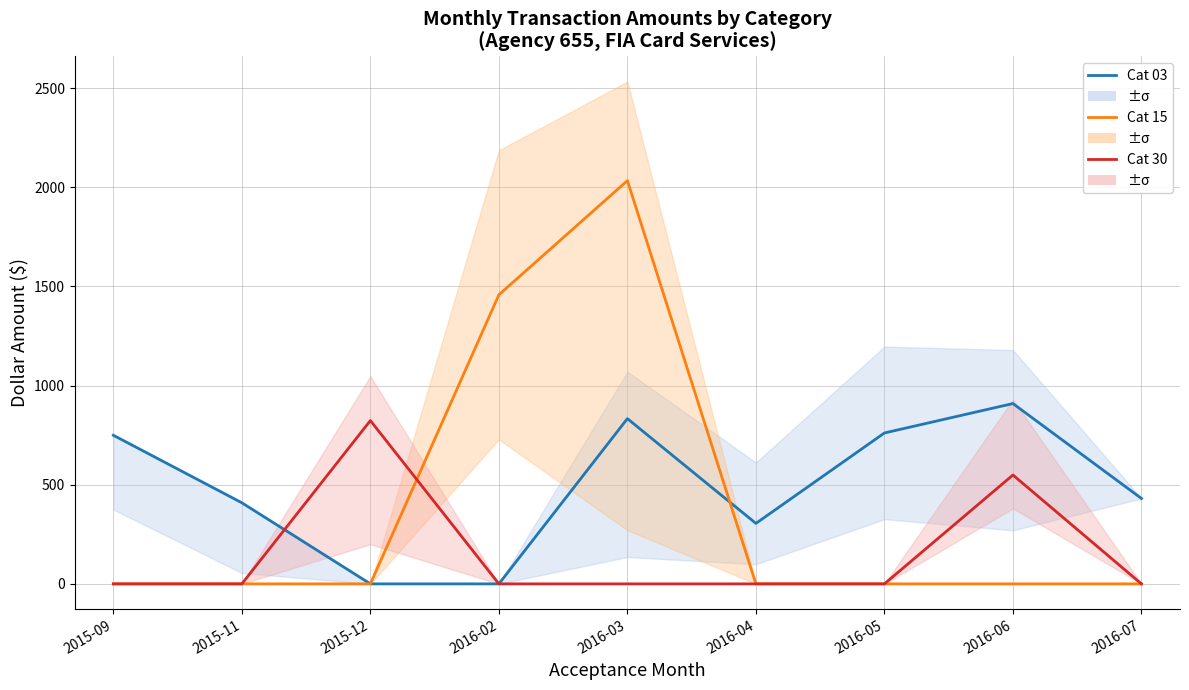

List the series in order of their peak value, lowest first.

Cat 30, Cat 03, Cat 15